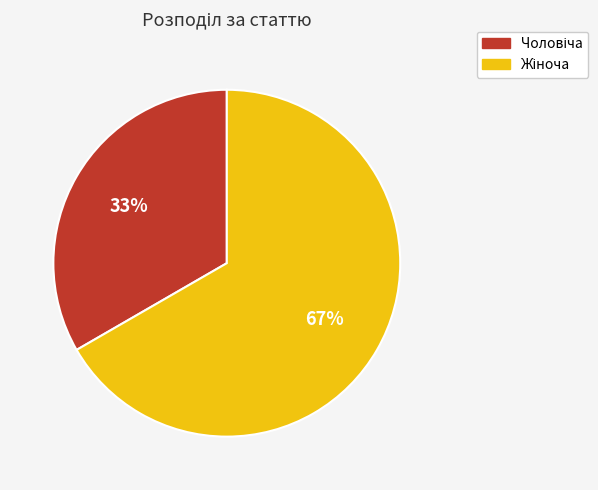

To the nearest percent, what is the average slice percentage?

50%